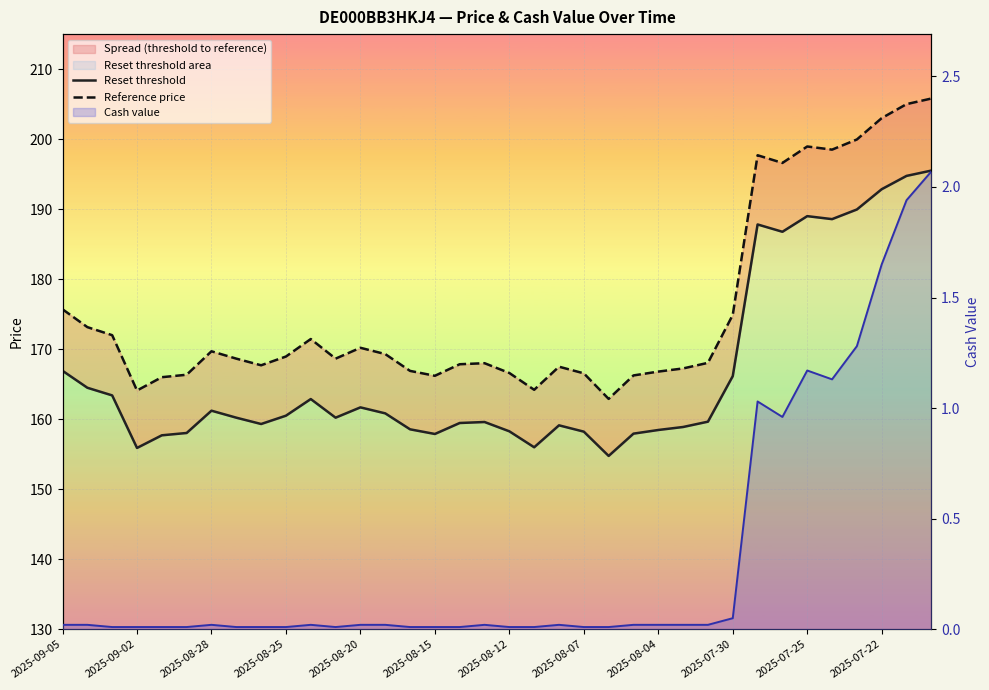

At 2025-08-28, list the series in order from smallest to largest.

Cash value, Reset threshold, Reference price